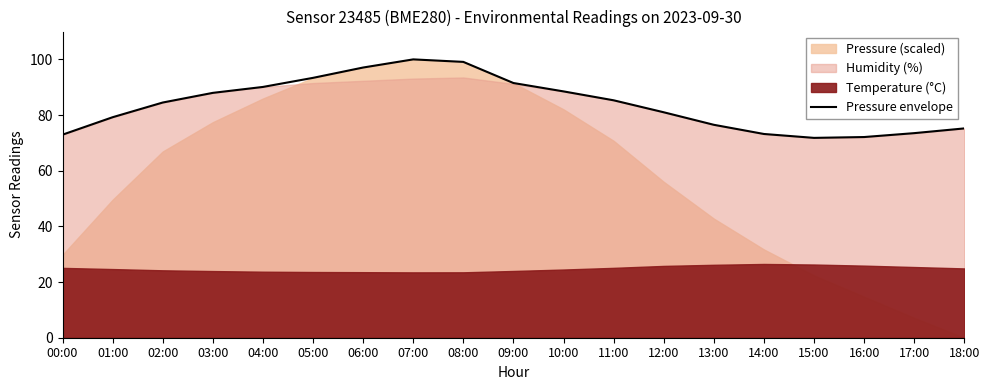

Rank the categories by value from lowest to highest.

15:00, 16:00, 00:00, 14:00, 17:00, 18:00, 13:00, 01:00, 12:00, 02:00, 11:00, 03:00, 10:00, 04:00, 09:00, 05:00, 06:00, 08:00, 07:00